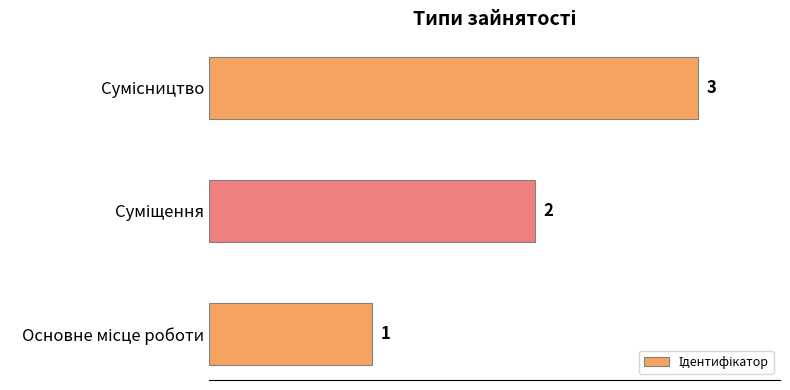

What is the sum of all values?

6